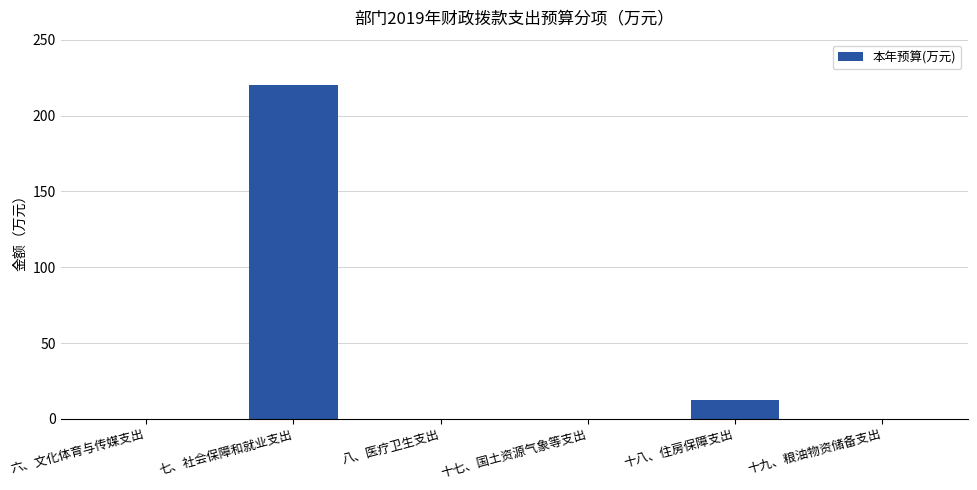

What is the maximum value shown in the chart?

220.1